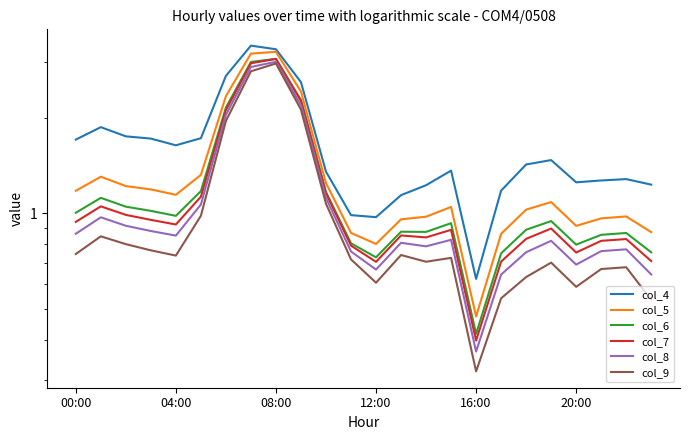

The value of col_4 at 6 is 1.5. True or false?

False